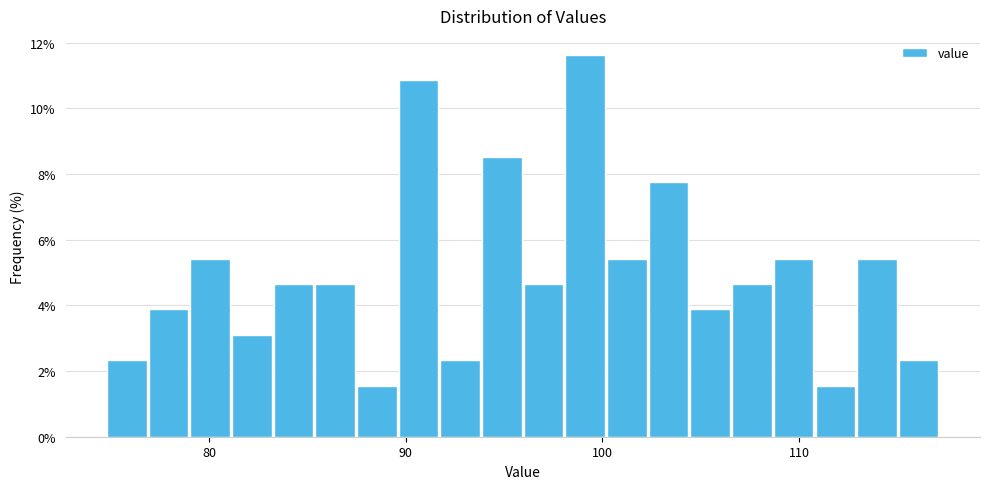

Around what value on the x-axis is the tallest bar? Give the approximate position of its centre, as read against the axis.

99